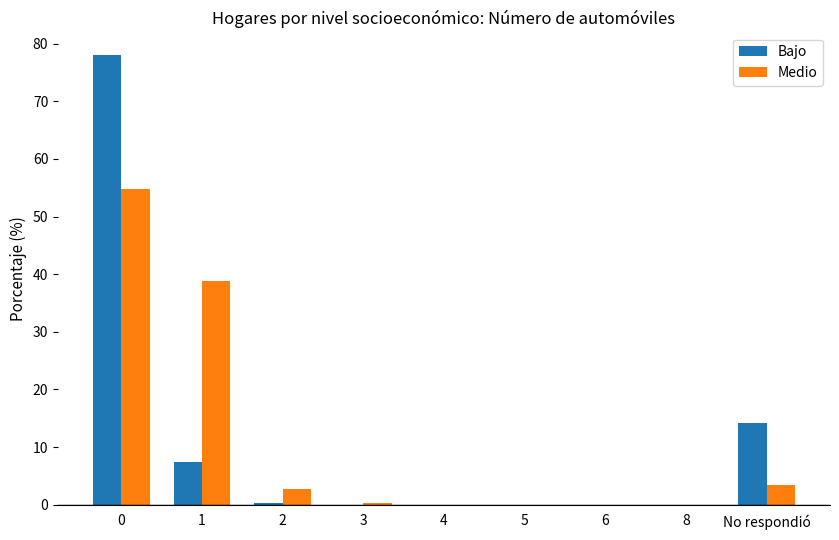

What is the sum of the Bajo values at 1 and 5?

7.4